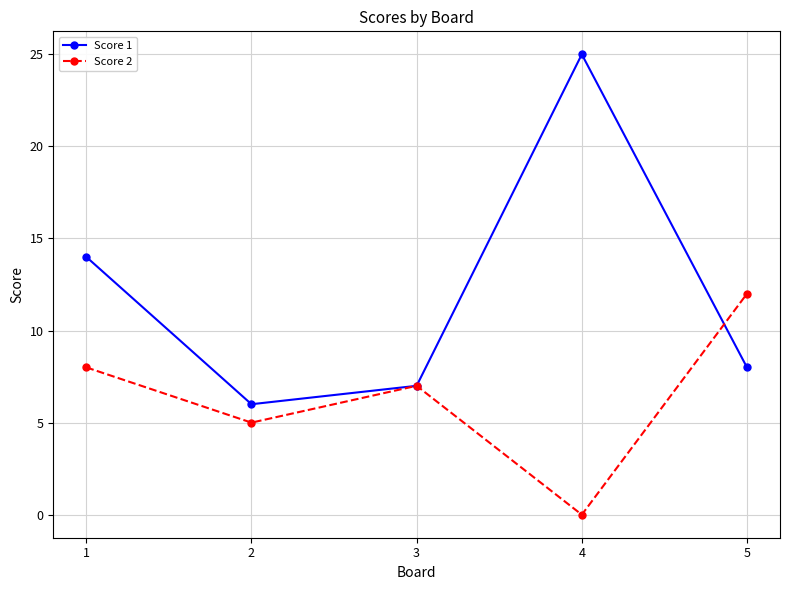

The value of Score 2 at 1 is 5. True or false?

False